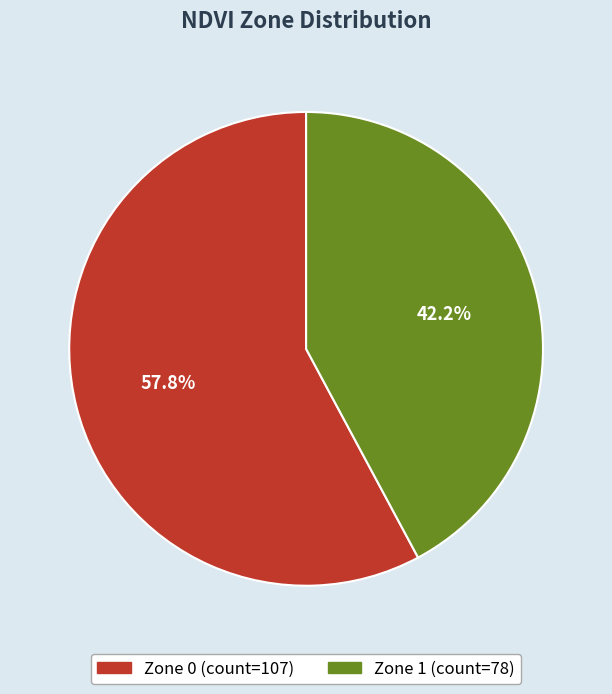

What portion of the pie excludes Zone 0?

42.2%